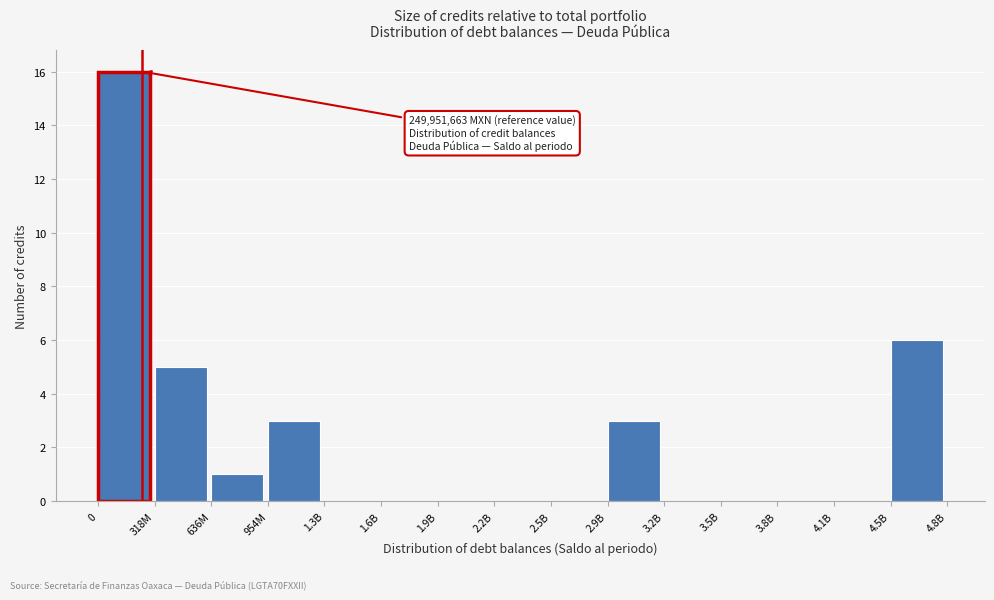

Reading right to left, transcribe all the data shown in this chart.

4.5B=6	4.1B=0	3.8B=0	3.5B=0	3.2B=0	2.9B=3	2.5B=0	2.2B=0	1.9B=0	1.6B=0	1.3B=0	954M=3	636M=1	318M=5	0=16